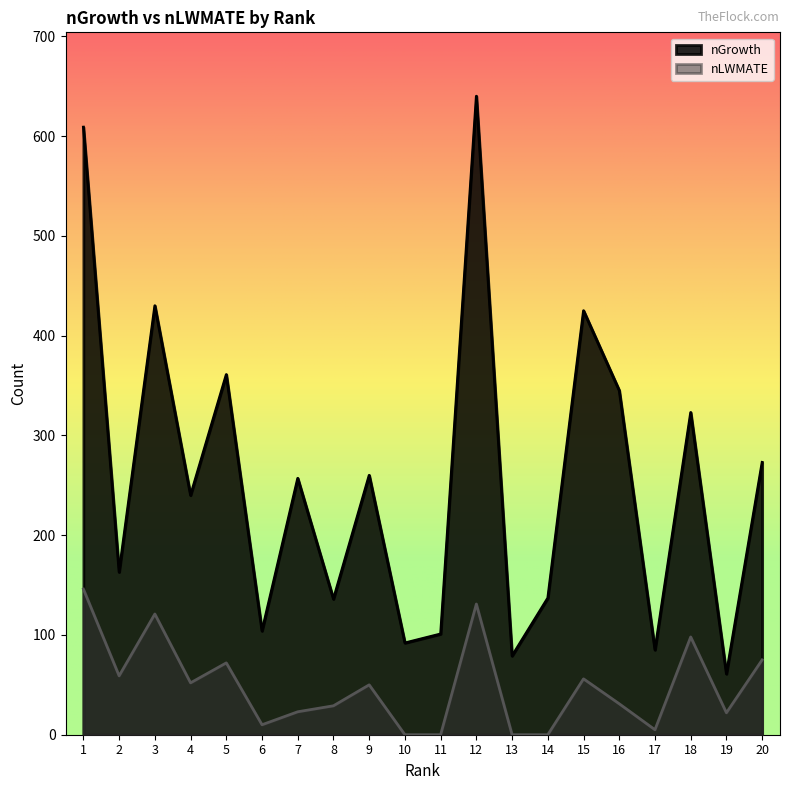

What is the total value across all series at 18?

421